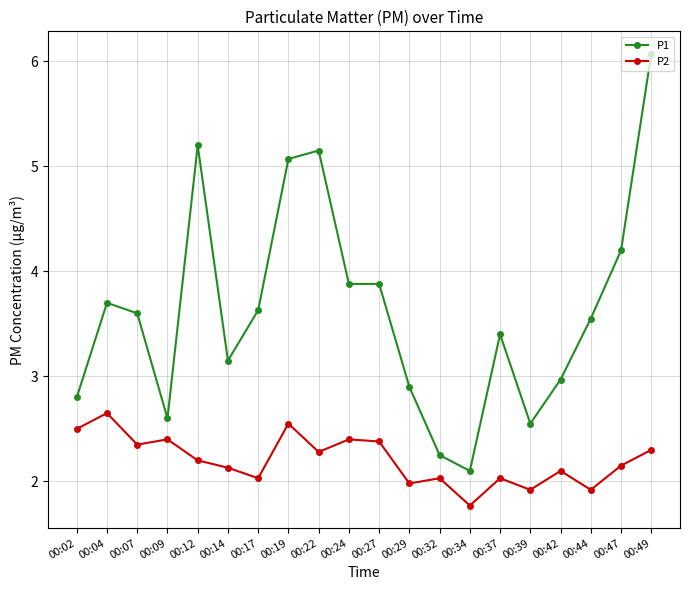

At which category is the sum across all series the highest?

00:49